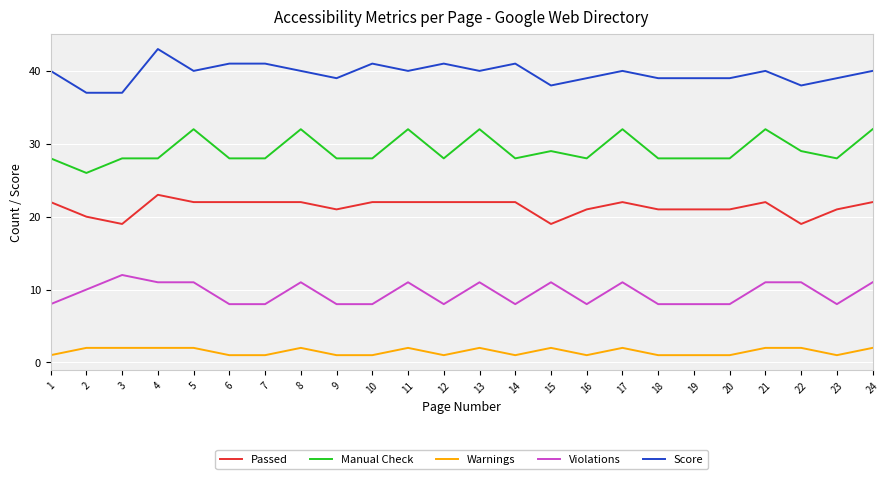

What is the sum of the Score values at 15 and 9?

77